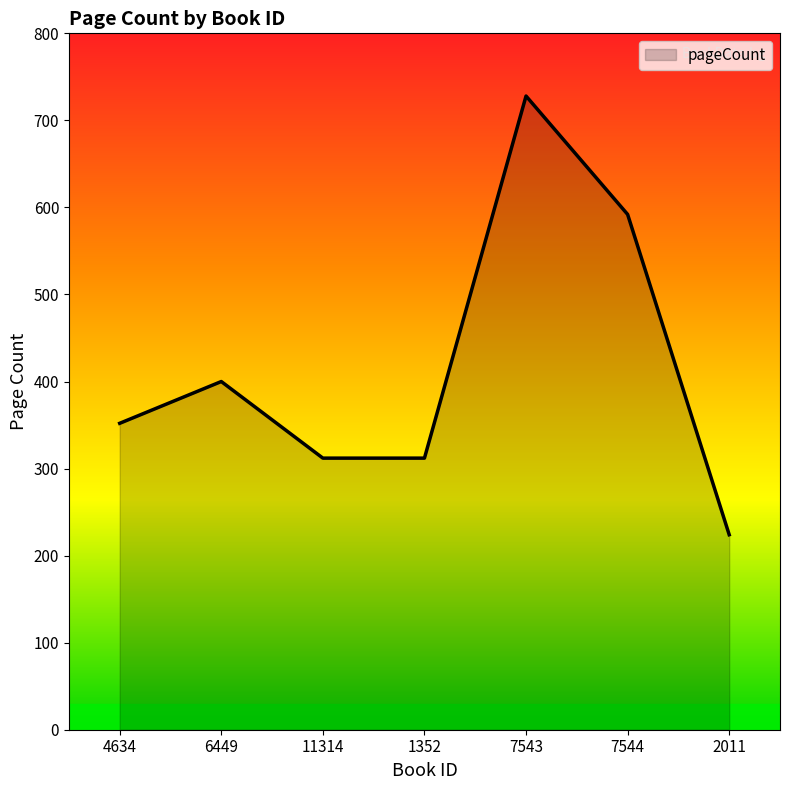

The chart shows a value of 191 at 6449. True or false?

False